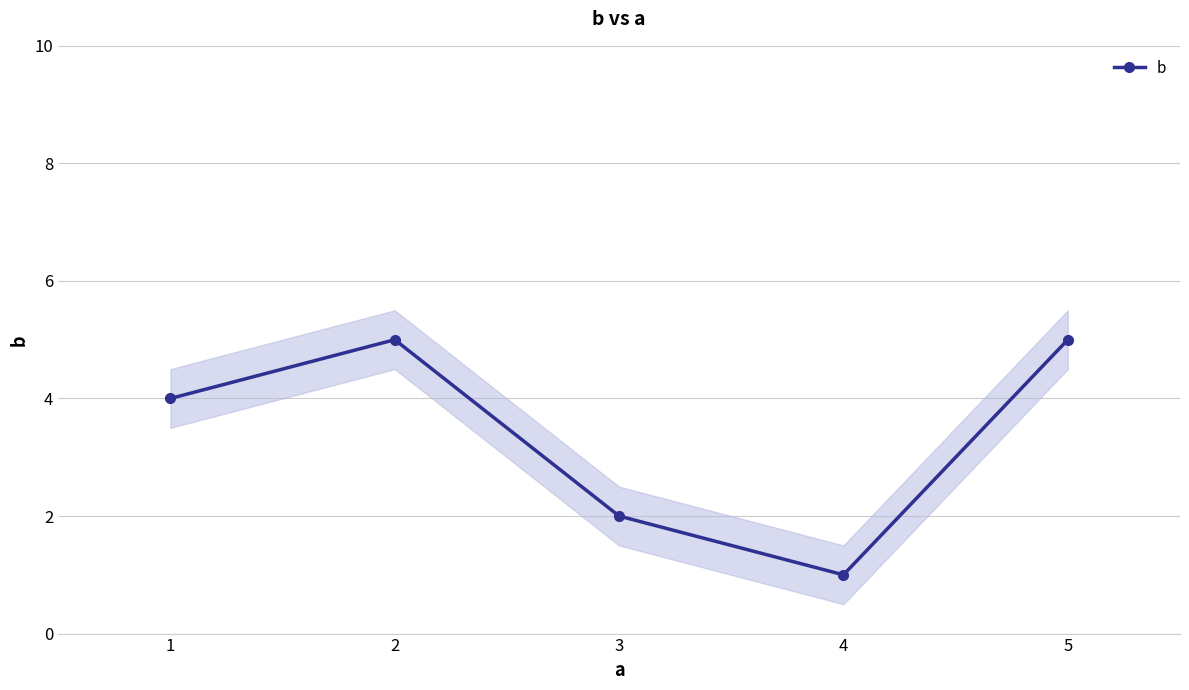

At which category does b reach its first local valley?

4